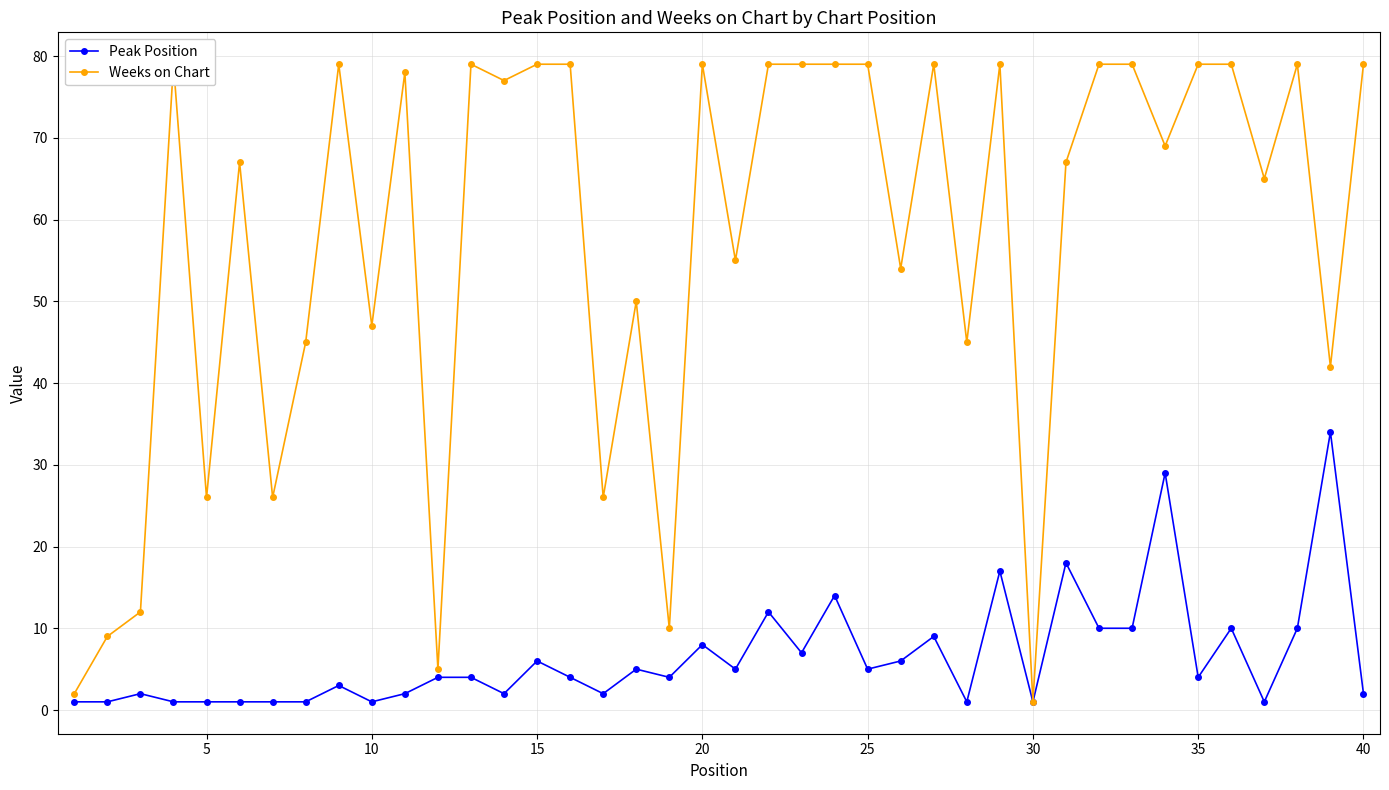

Is it true that Weeks on Chart equals 52 at 15?

False